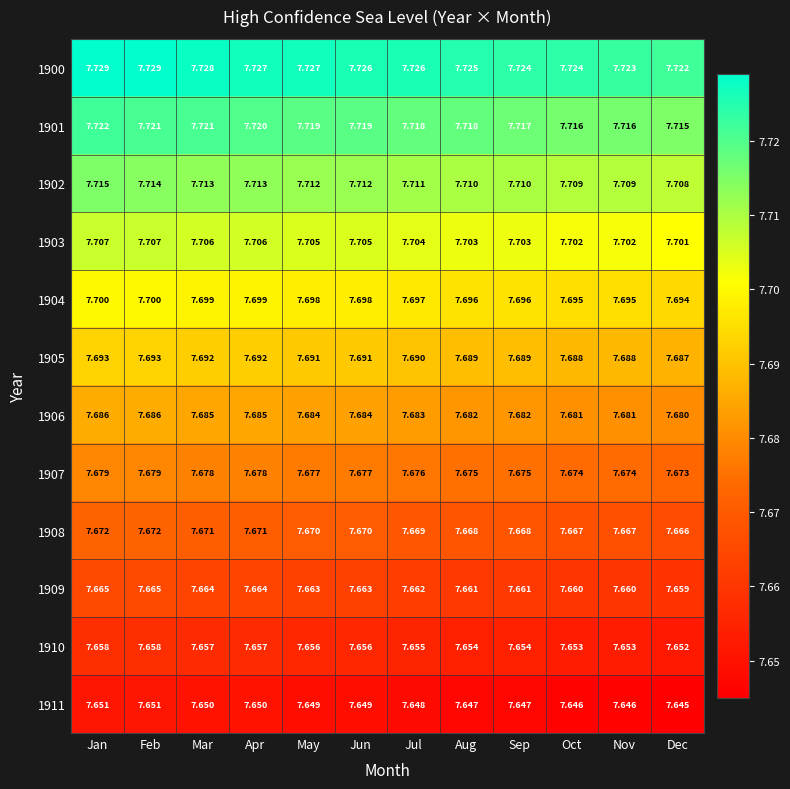

At which category is the sum across all series the highest?

Jan